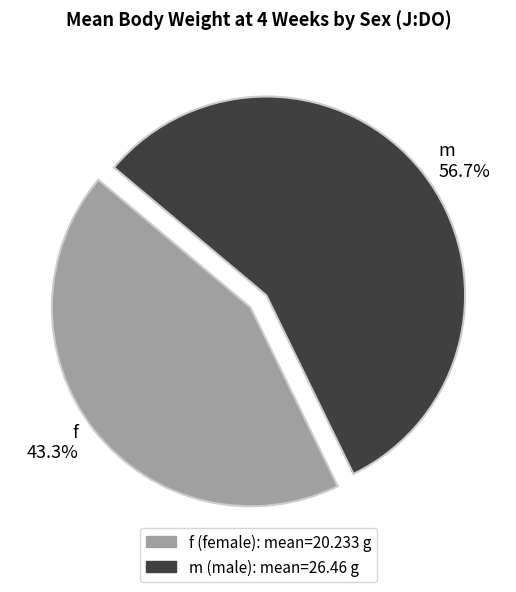

What percentage is the m slice, to the nearest percent?

57%